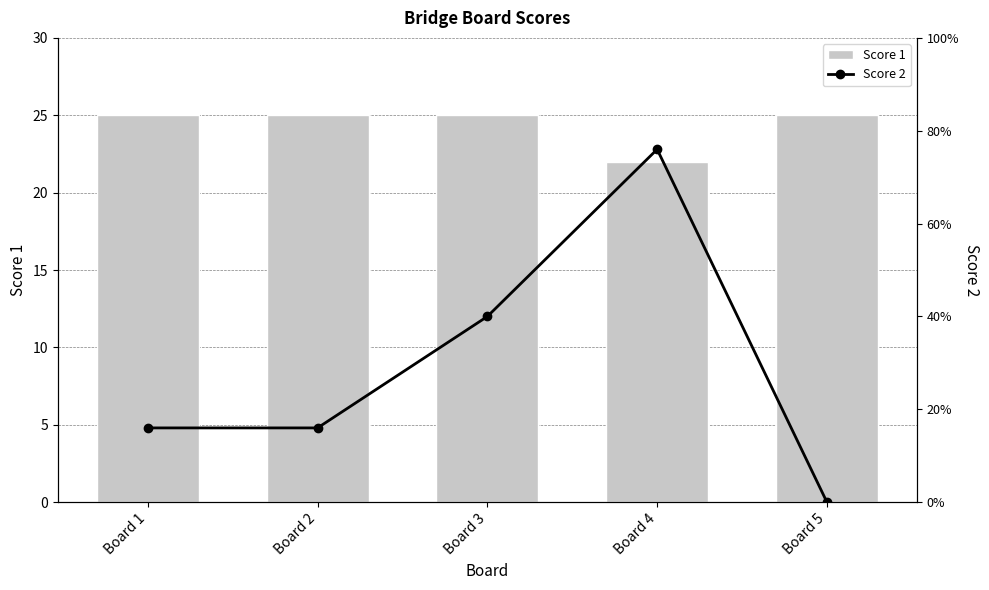

What are all the series names shown in the legend?

Score 1, Score 2